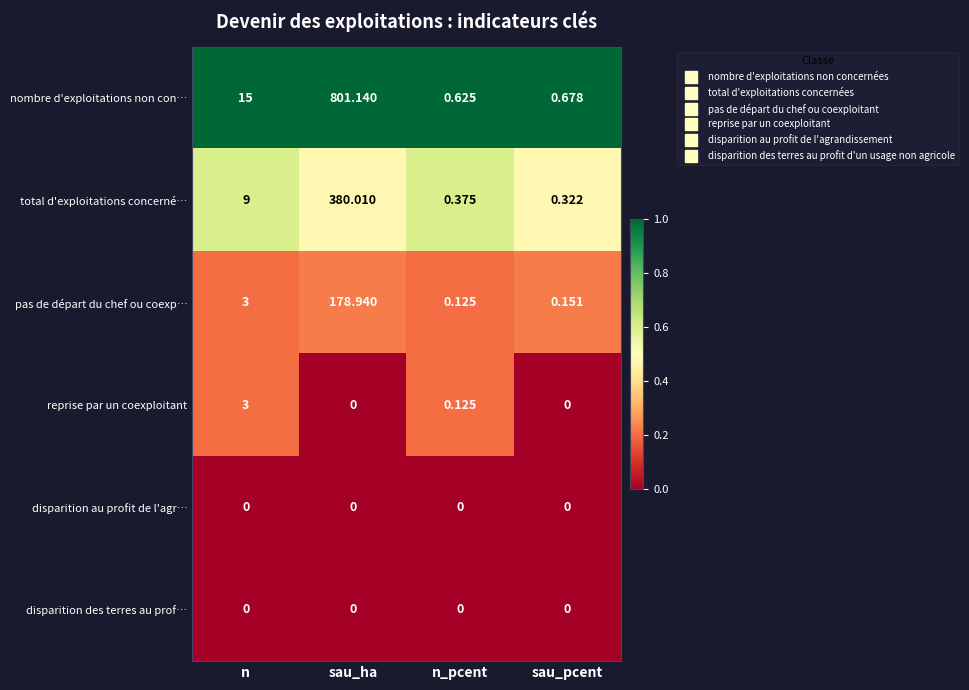

Is the value of disparition des terres au prof… at sau_ha greater than the value of total d'exploitations concerné… at sau_pcent?

No